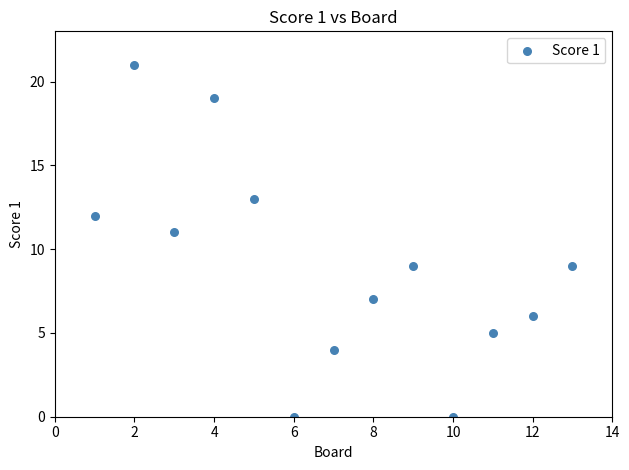

What is the range of Y values (max minus min)?

21